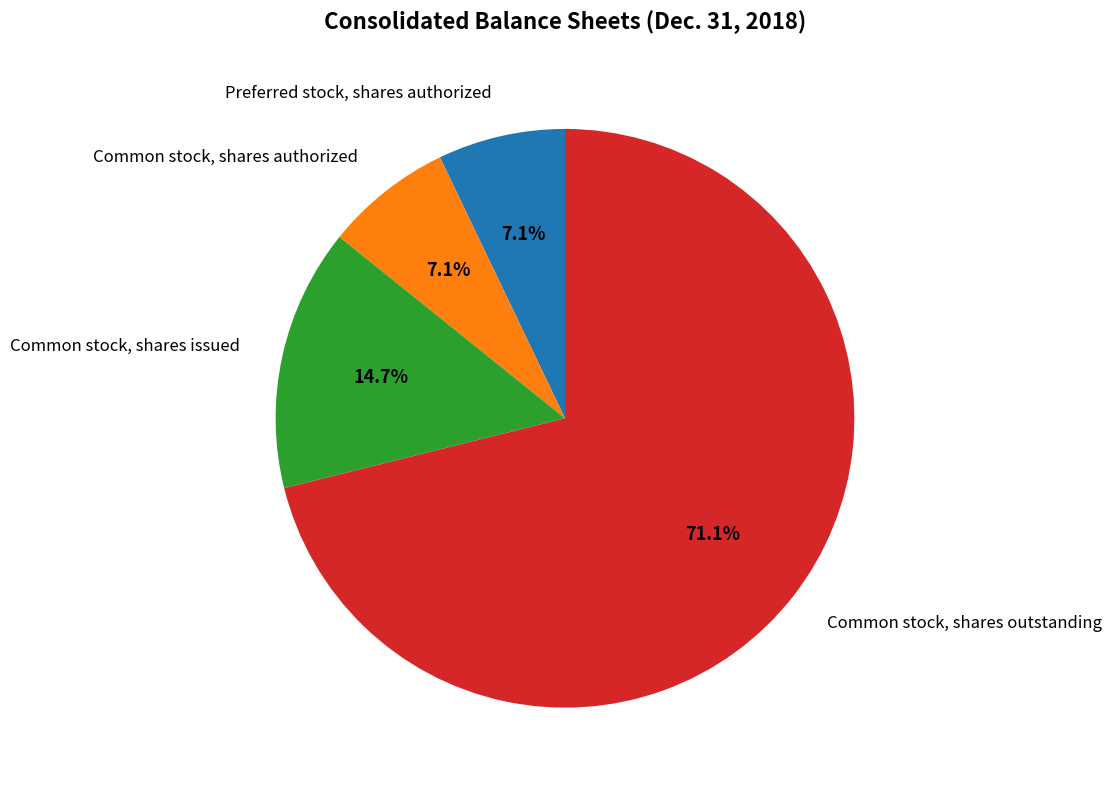

Is there a majority slice in this chart?

Yes